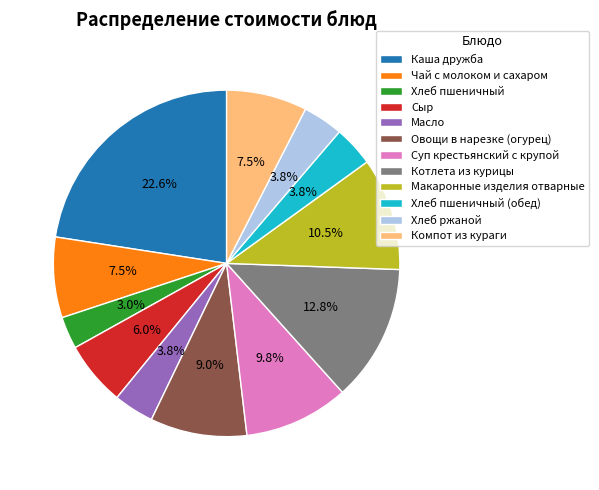

Which category has the smallest portion of the pie?

Хлеб пшеничный